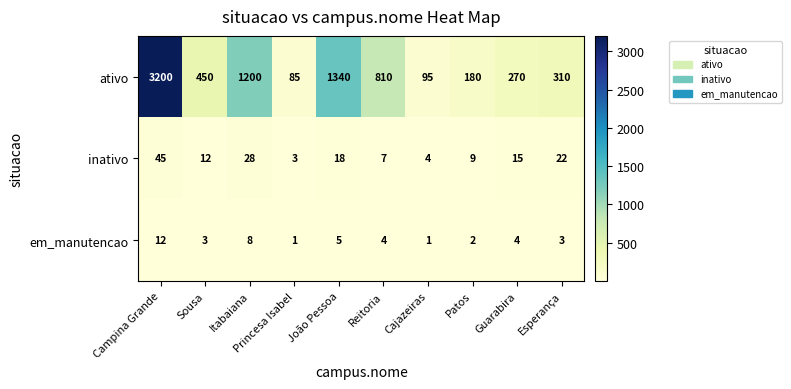

Which category has the highest value in the em_manutencao series?

Campina Grande